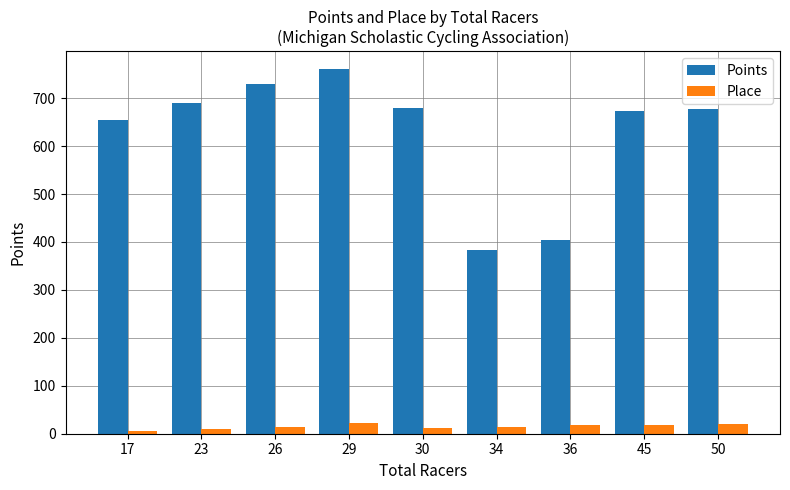

Which series has the widest spread of values?

Points